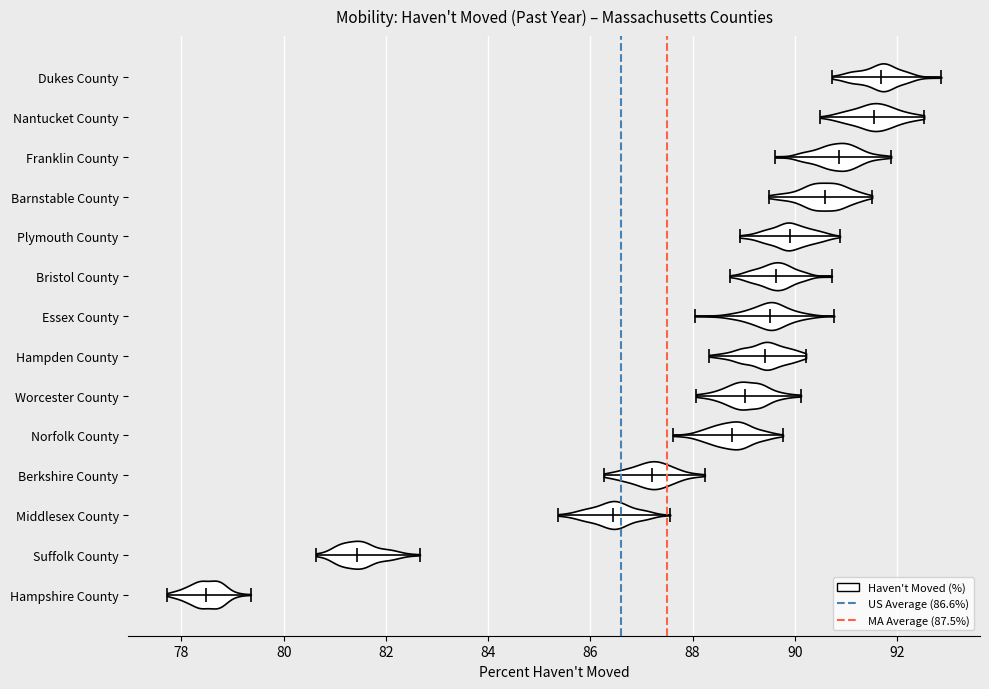

Reading bottom to top, read every violin against the x-axis: where its median line is, and the lowest and highest points it reaches. The values are not printed on the chart, so give them approximately, as read against the axis.

Hampshire County: median line 78.4, lowest point 77.8, highest point 79.4
Suffolk County: median line 81.4, lowest point 80.6, highest point 82.6
Middlesex County: median line 86.4, lowest point 85.4, highest point 87.6
Berkshire County: median line 87.2, lowest point 86.2, highest point 88.2
Norfolk County: median line 88.8, lowest point 87.6, highest point 89.8
Worcester County: median line 89.0, lowest point 88.0, highest point 90.2
Hampden County: median line 89.4, lowest point 88.4, highest point 90.2
Essex County: median line 89.6, lowest point 88.0, highest point 90.8
Bristol County: median line 89.6, lowest point 88.8, highest point 90.8
Plymouth County: median line 90.0, lowest point 89.0, highest point 90.8
Barnstable County: median line 90.6, lowest point 89.4, highest point 91.6
Franklin County: median line 90.8, lowest point 89.6, highest point 91.8
Nantucket County: median line 91.6, lowest point 90.6, highest point 92.6
Dukes County: median line 91.6, lowest point 90.8, highest point 92.8